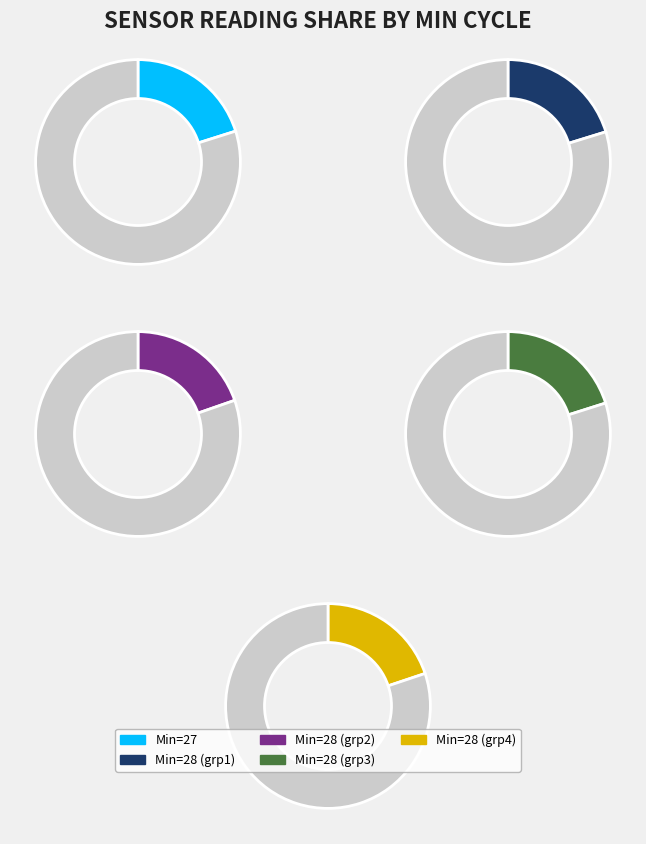

What is the total percentage of 28 and 28?

40.2%